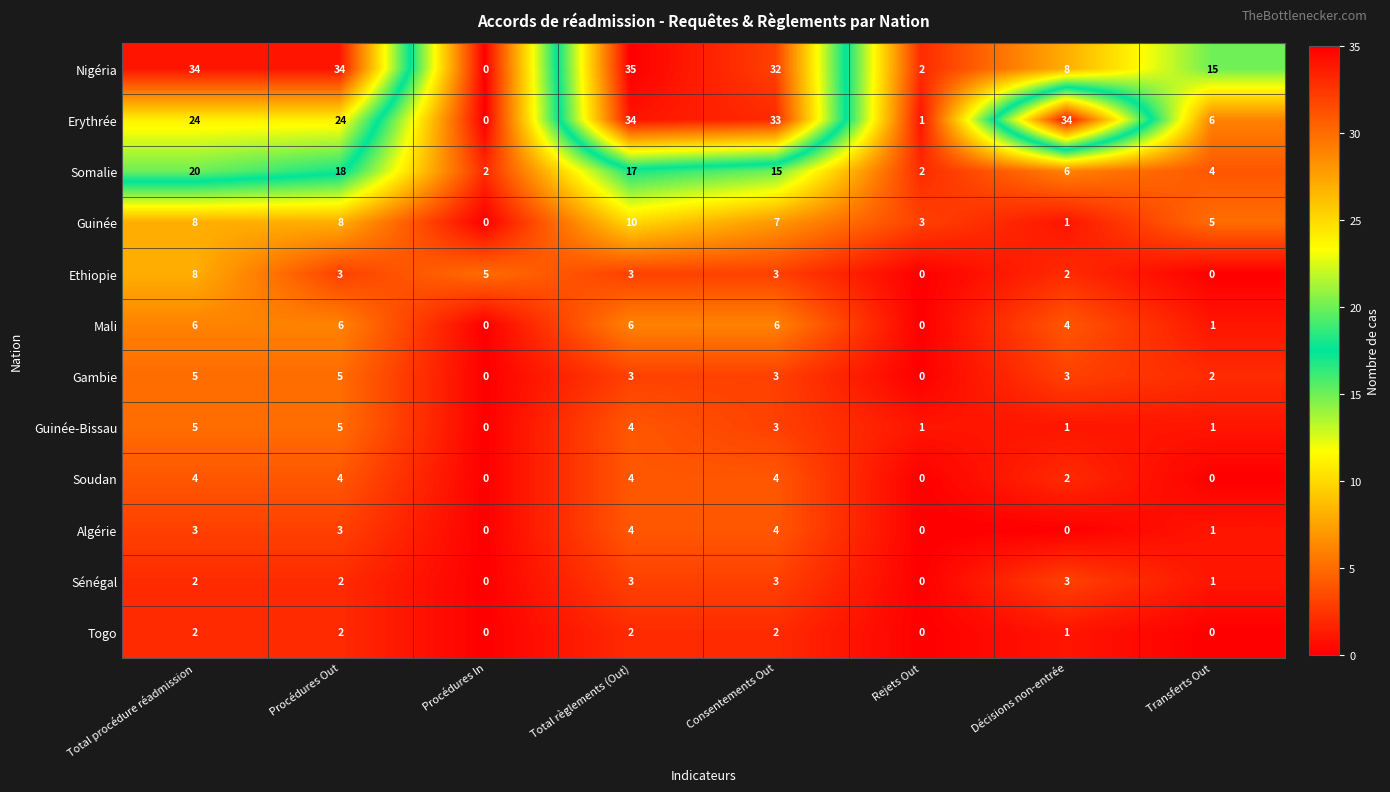

What is the maximum value shown in the chart?

35